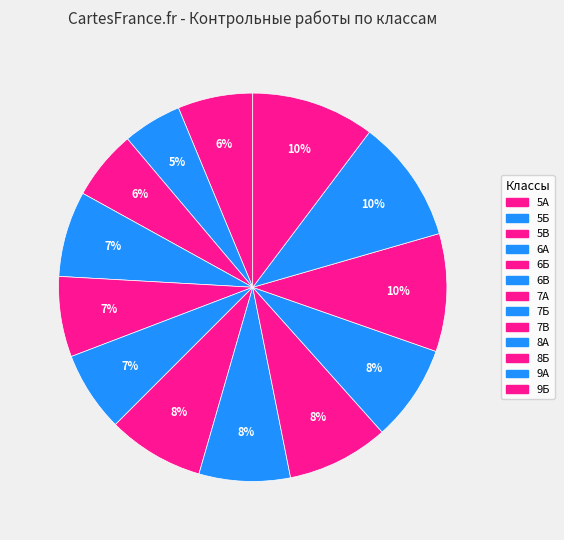

Which category has the biggest portion of the pie?

9А